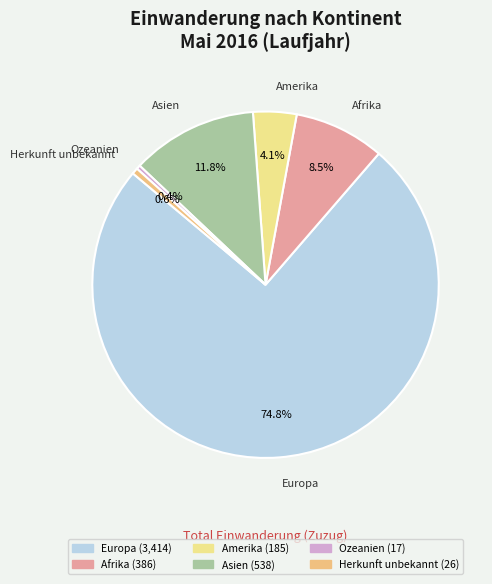

The Afrika slice represents 1% of the pie. True or false?

False